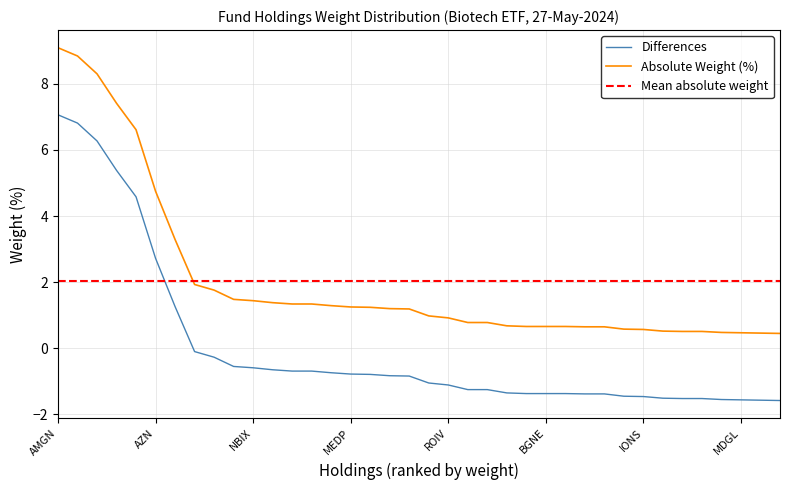

At which category does the chart reach its peak across all series?

AMGN